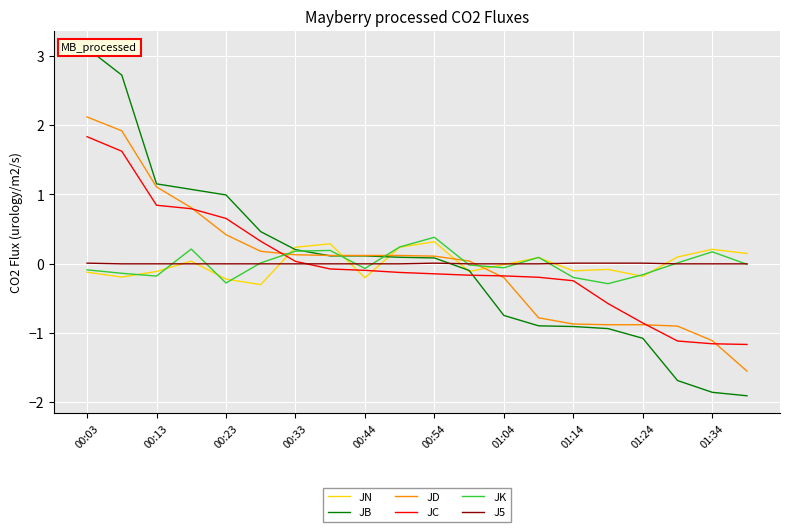

What are all the series names shown in the legend?

JN, JB, JD, JC, JK, J5